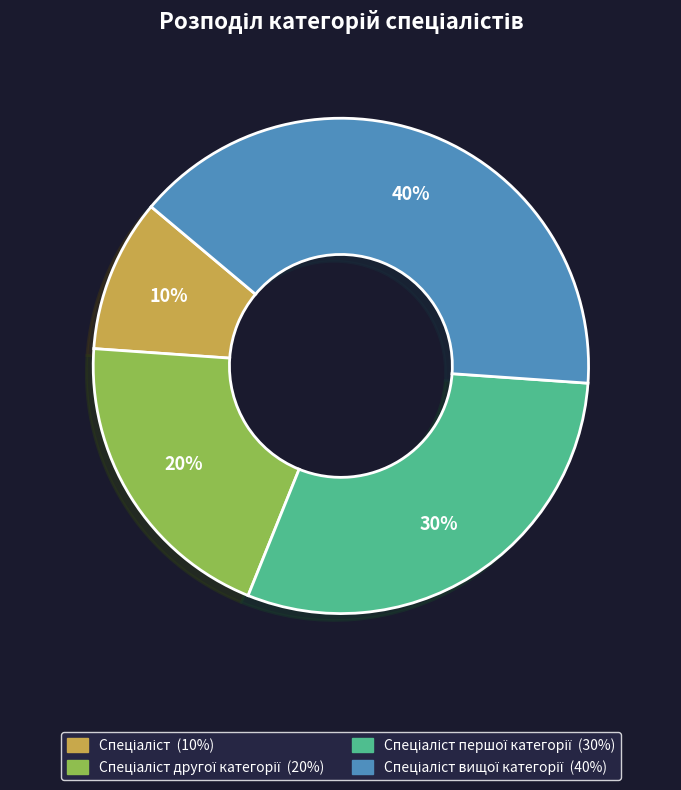

To the nearest percent, what is the difference between the largest and smallest slice percentages?

30%